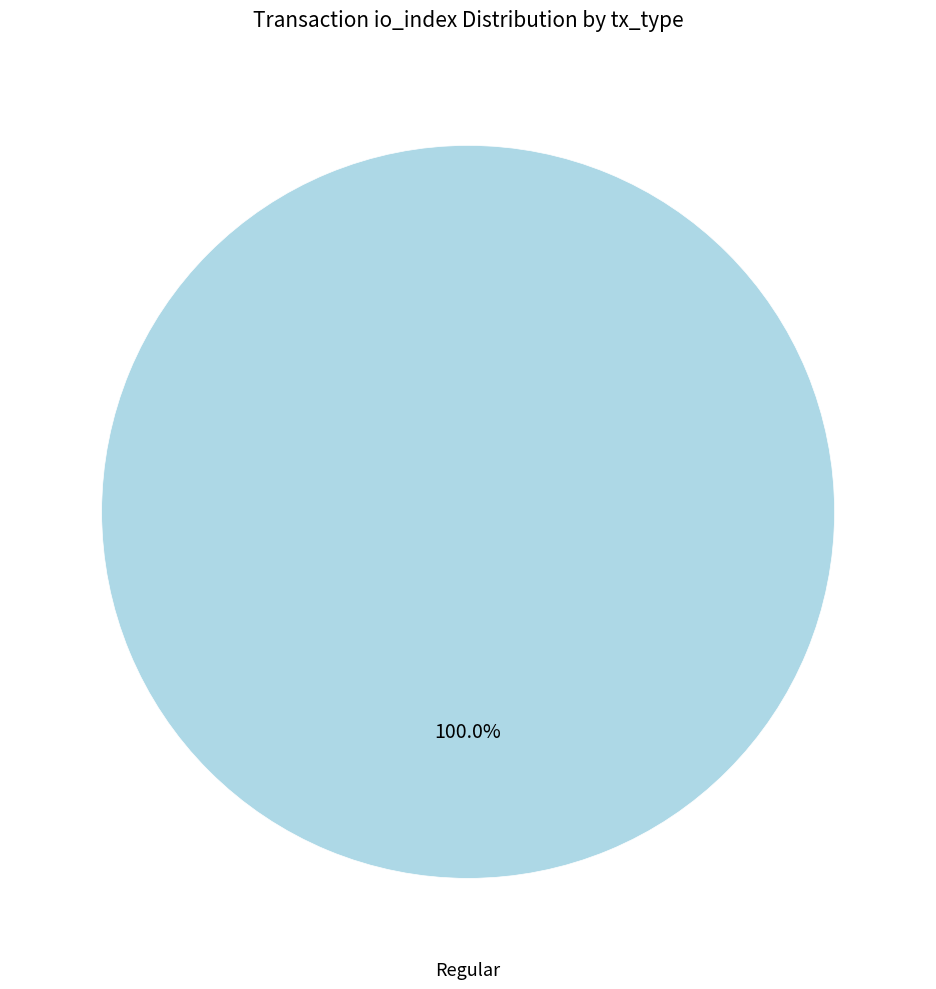

Does any single category account for the majority?

Yes